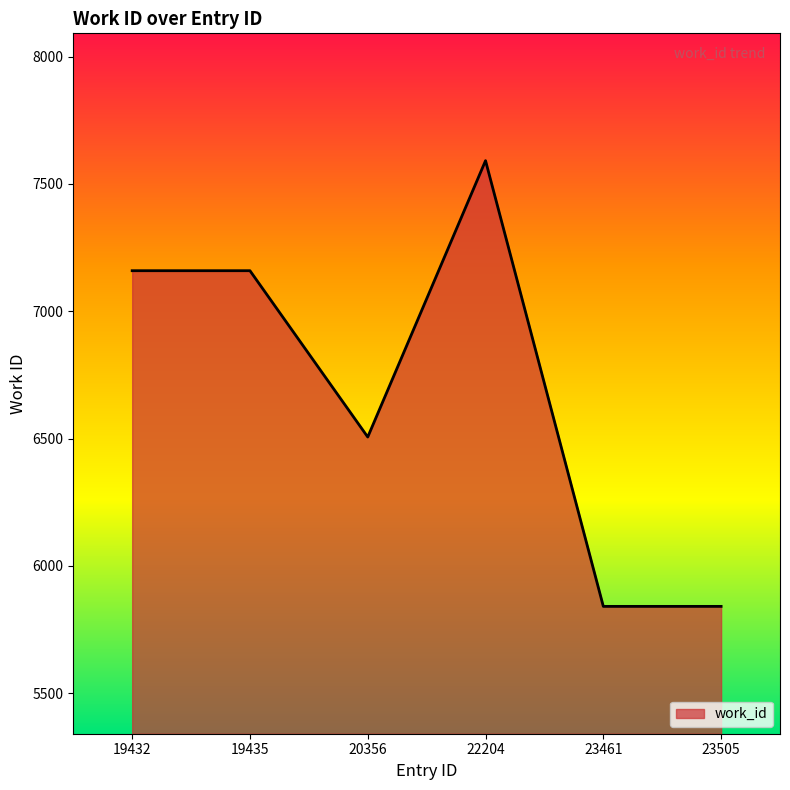

Count the values in the range 5841 to 7159.

5